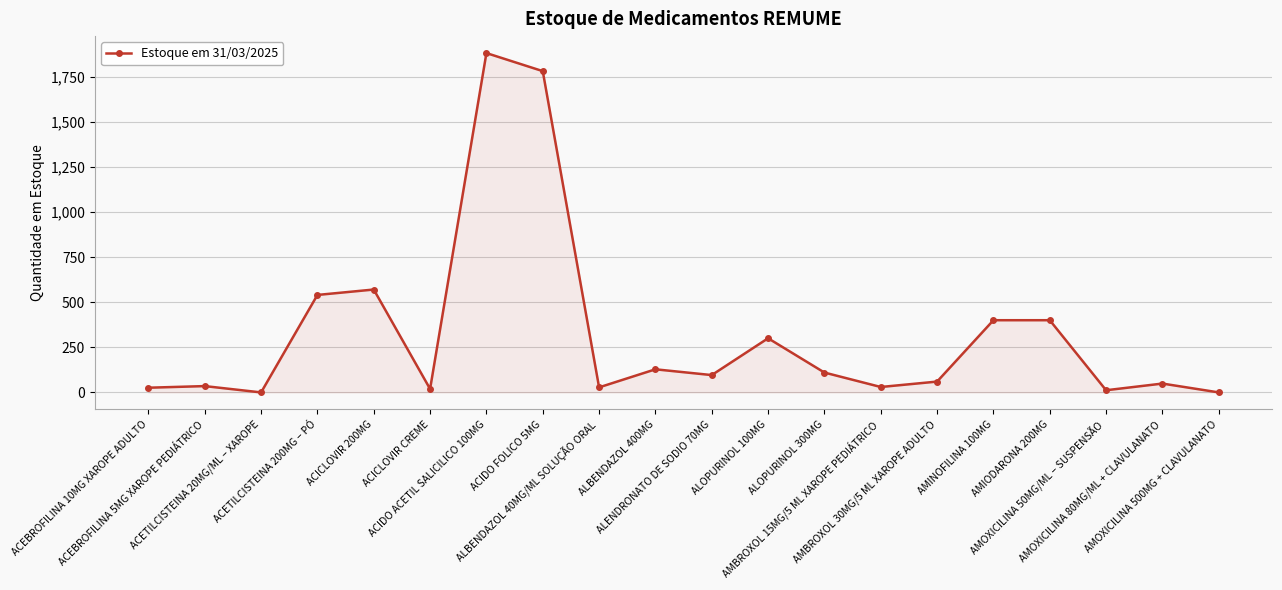

True or false: there are more than 0 points higher than both neighbors.

True